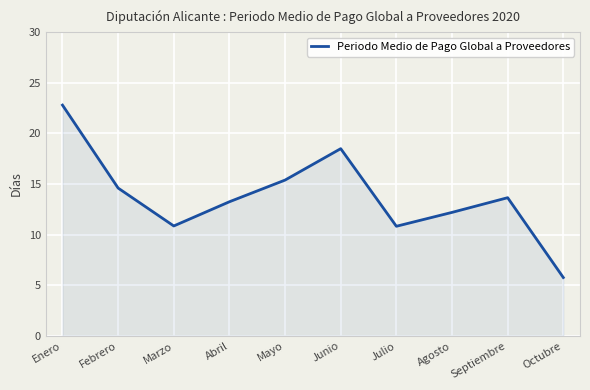

Which has a higher value, Septiembre or Mayo?

Mayo